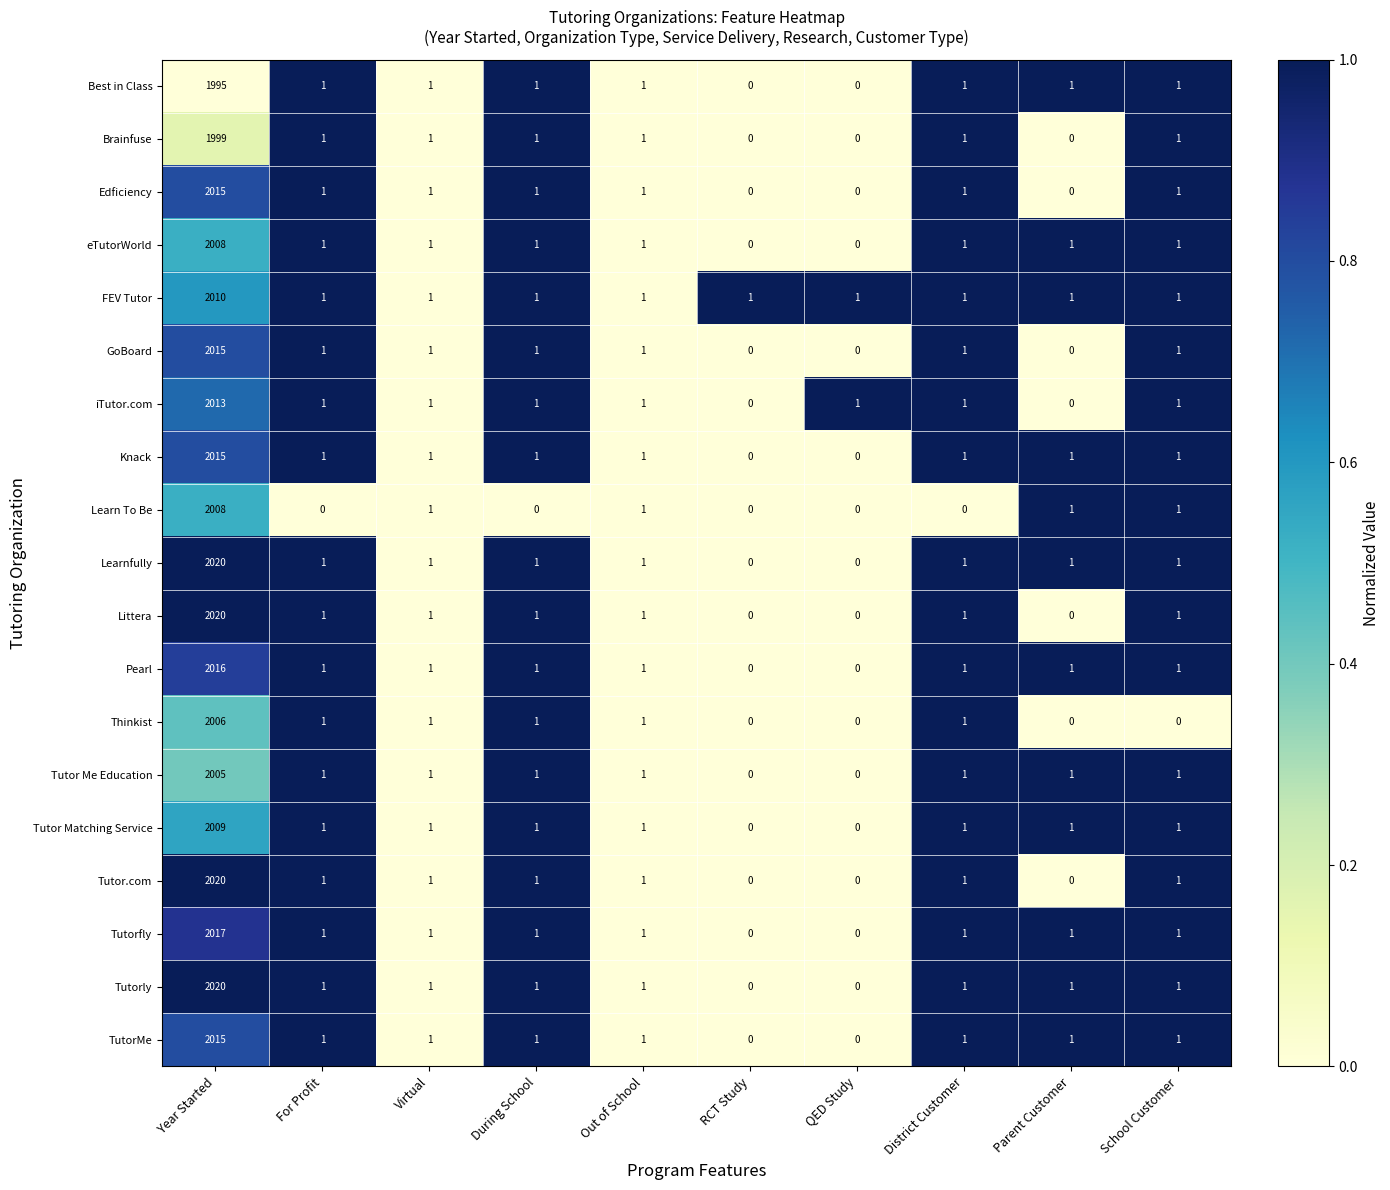

At which category is the sum across all series the highest?

Year Started